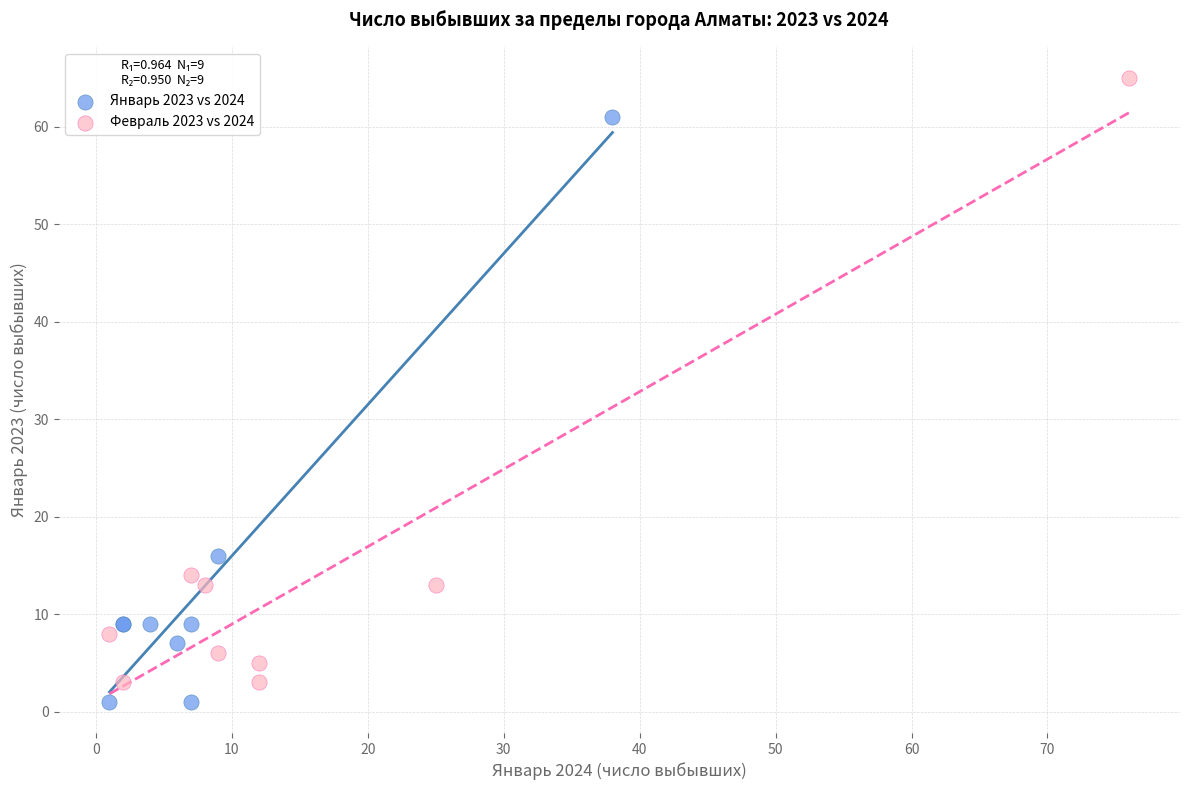

Which series has the widest spread of Y values?

Февраль 2023 vs 2024